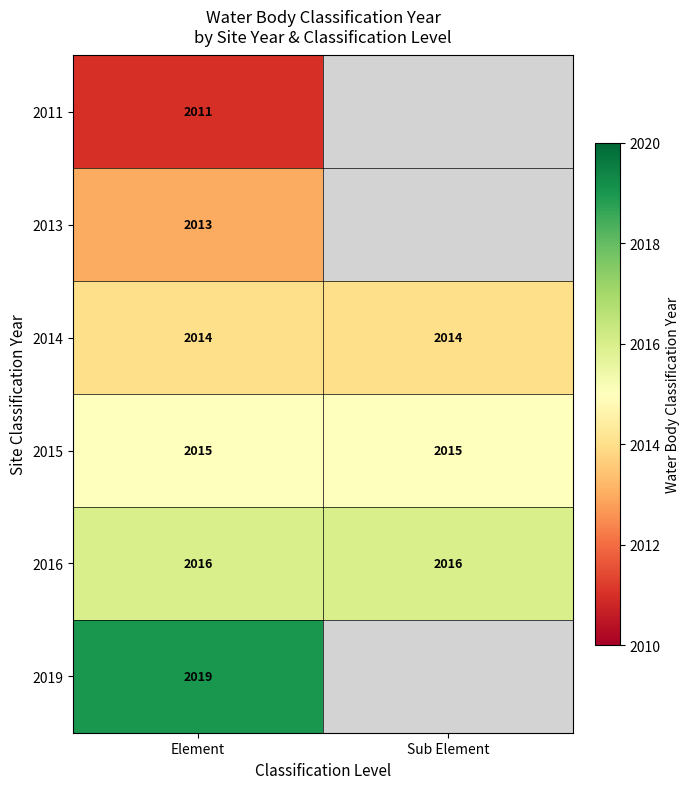

What is the total value across all series at Element?

12088